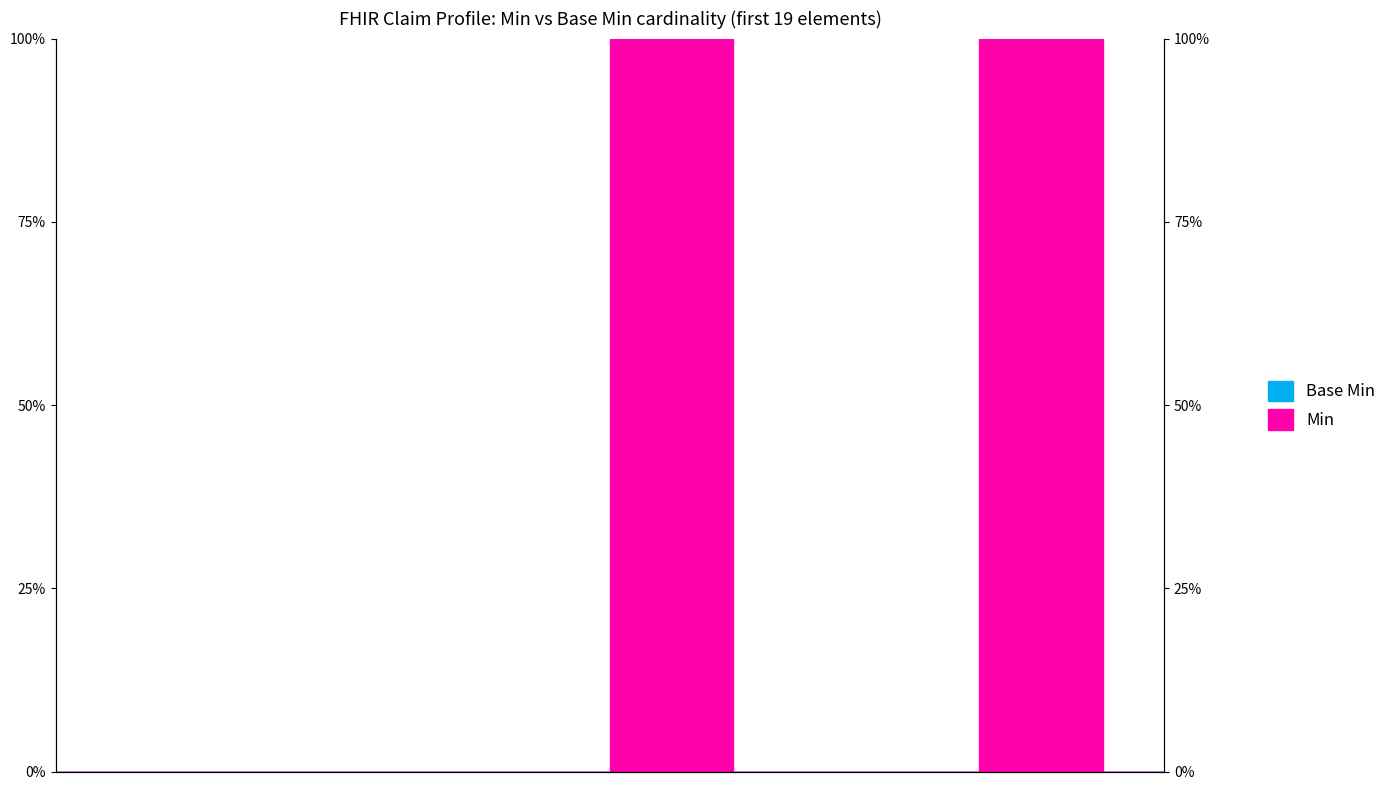

Count the values in the range 0 to 1.

19